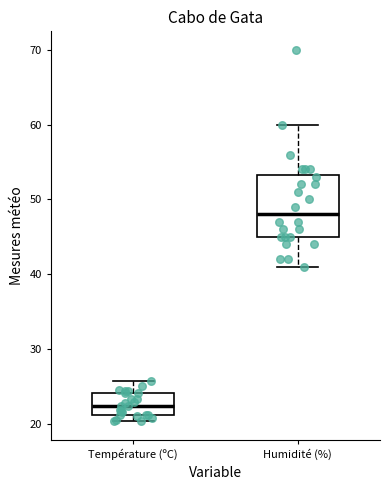

Reading left to right, transcribe this box plot: for each box, give where its median line is, the range the box spans, and where its two whiskers end, as read against the y-axis. The values are not printed on the chart, so give them approximately, as read against the axis.

Température (ºC): median 22, box 21 to 24, whiskers 20 to 26
Humidité (%): median 48, box 45 to 53, whiskers 41 to 60